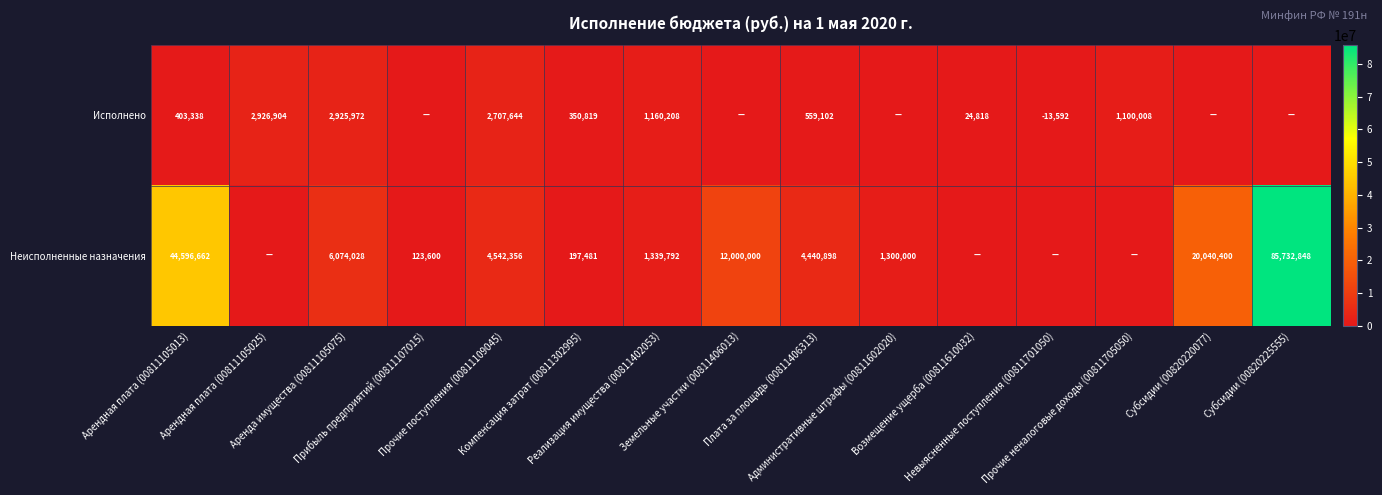

What value does the Неисполненные назначения series have at Аренда имущества (00811105075)?

6074027.8